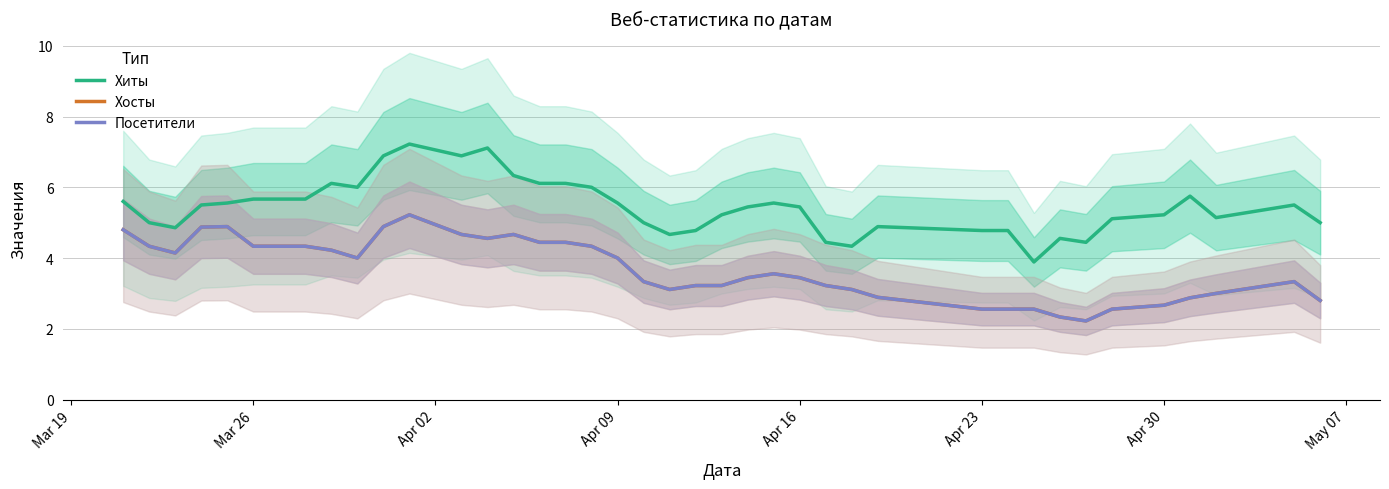

True or false: Хиты and Хосты intersect in this chart.

False